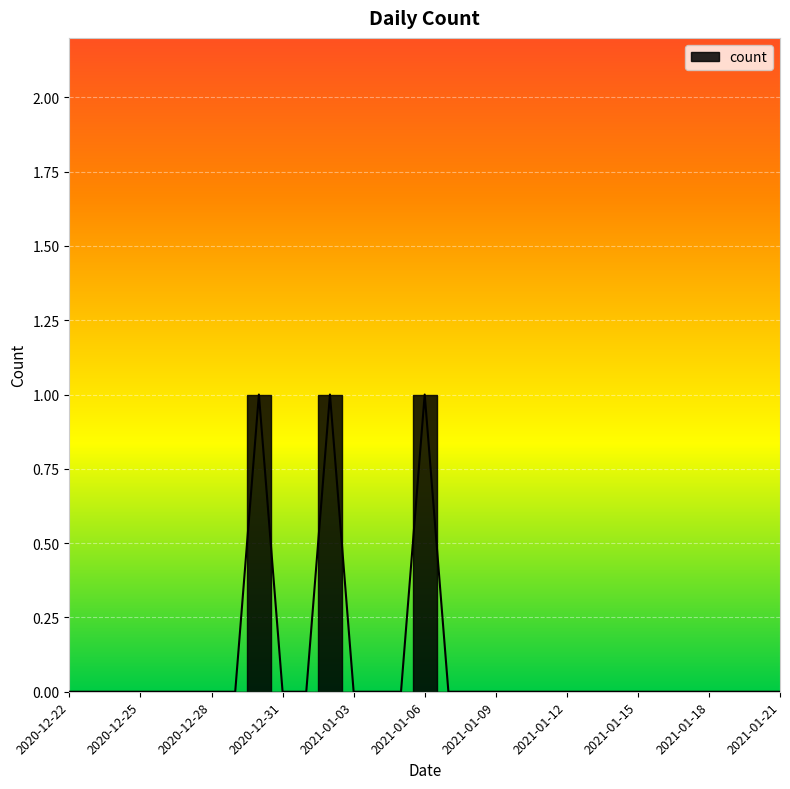

Rank the categories by value from lowest to highest.

2020-12-22, 2020-12-23, 2020-12-24, 2020-12-25, 2020-12-26, 2020-12-27, 2020-12-28, 2020-12-29, 2020-12-31, 2021-01-01, 2021-01-03, 2021-01-04, 2021-01-05, 2021-01-07, 2021-01-08, 2021-01-09, 2021-01-10, 2021-01-11, 2021-01-12, 2021-01-13, 2021-01-14, 2021-01-15, 2021-01-16, 2021-01-17, 2021-01-18, 2021-01-19, 2021-01-20, 2021-01-21, 2020-12-30, 2021-01-02, 2021-01-06